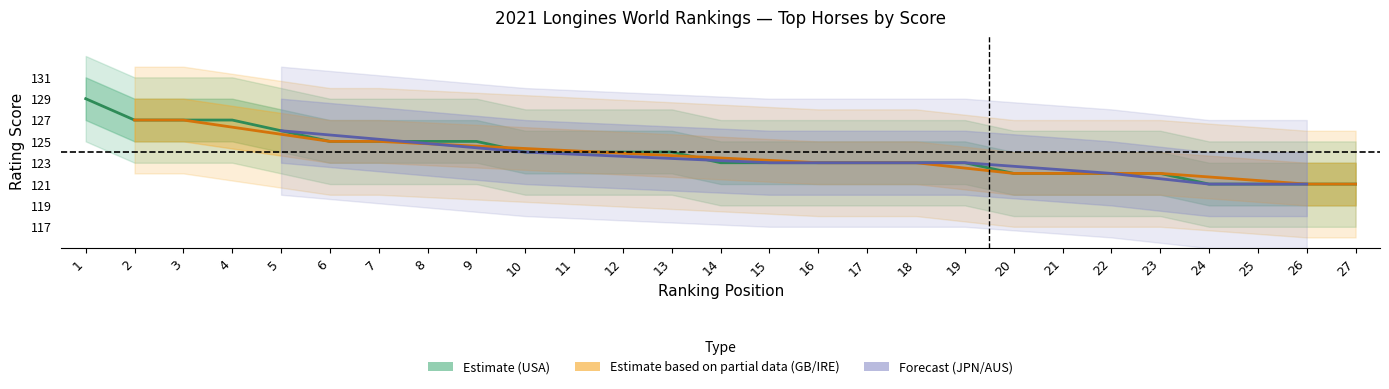

True or false: Rank and Score_upper intersect in this chart.

False